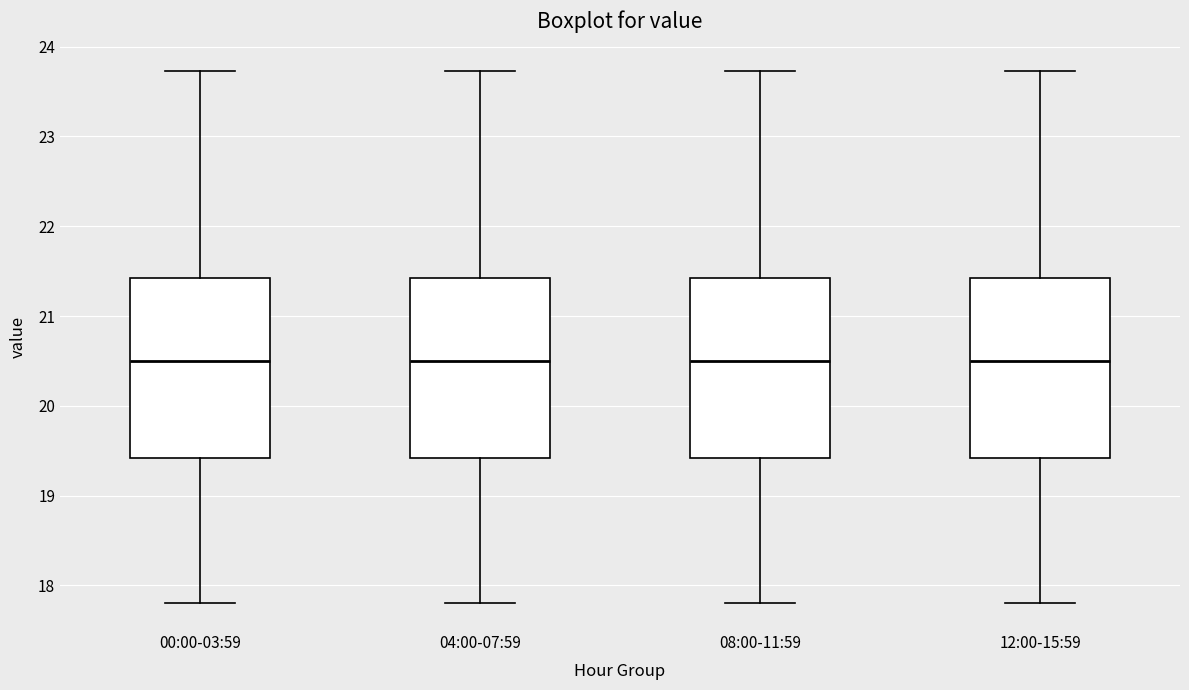

Where does the median line of the box for 12:00-15:59 sit on the y-axis? The values are not printed on the chart, so give them approximately, as read against the axis.

20.5